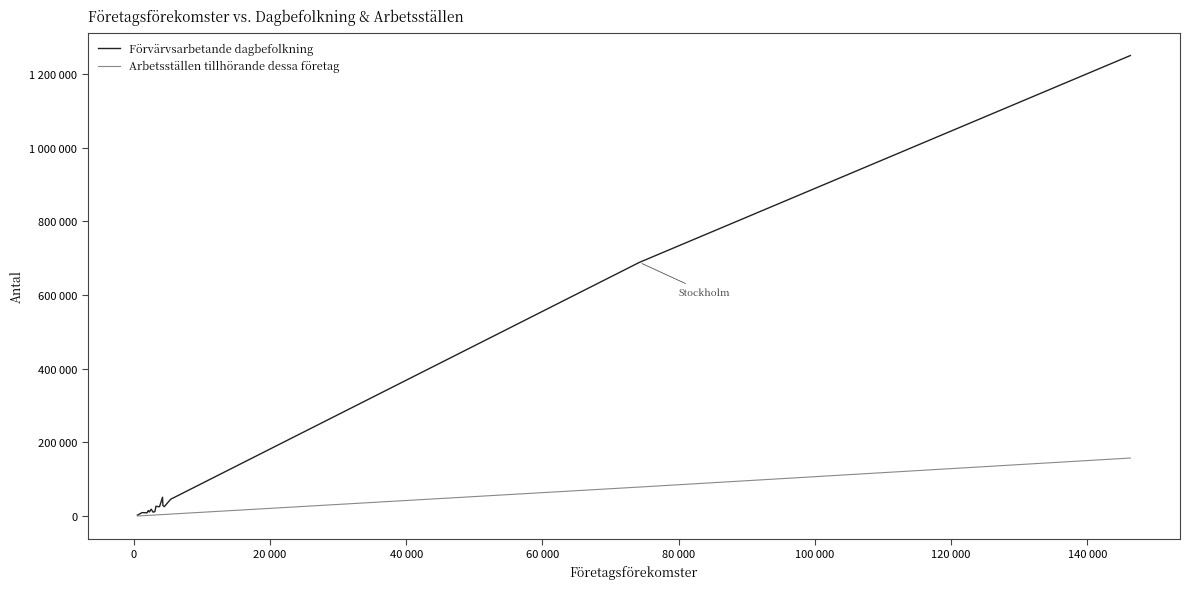

Reading left to right, what are all the values shown in this chart?

Förvärvsarbetande dagbefolkning: 2979	3264	9840	9108	9277	15466	11418	19018	11005	12450	27013	25880	25898	51484	29103	25927	46063	688679	1249775
Arbetsställen tillhörande dessa företag: 575	646	1293	2019	2031	2246	2391	2666	2935	3204	3453	3837	3981	4539	4495	4699	5752	79071	157853